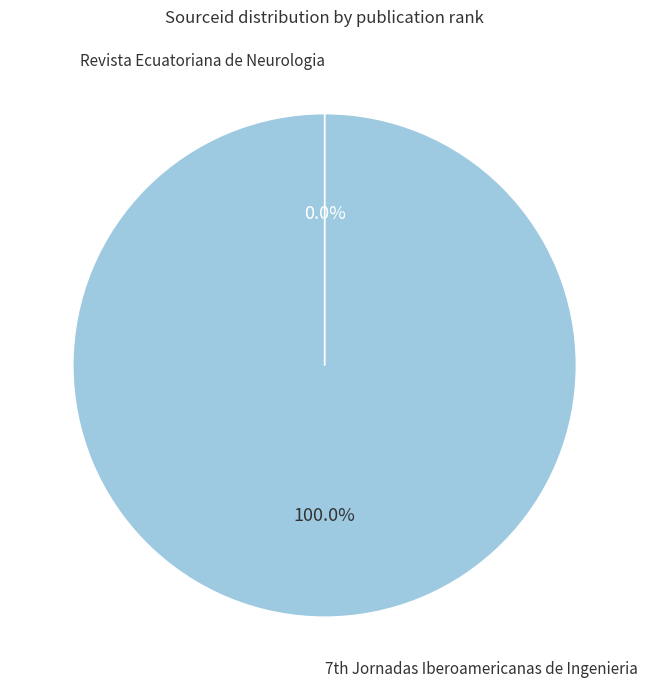

Is there any slice that represents more than half of the pie?

Yes